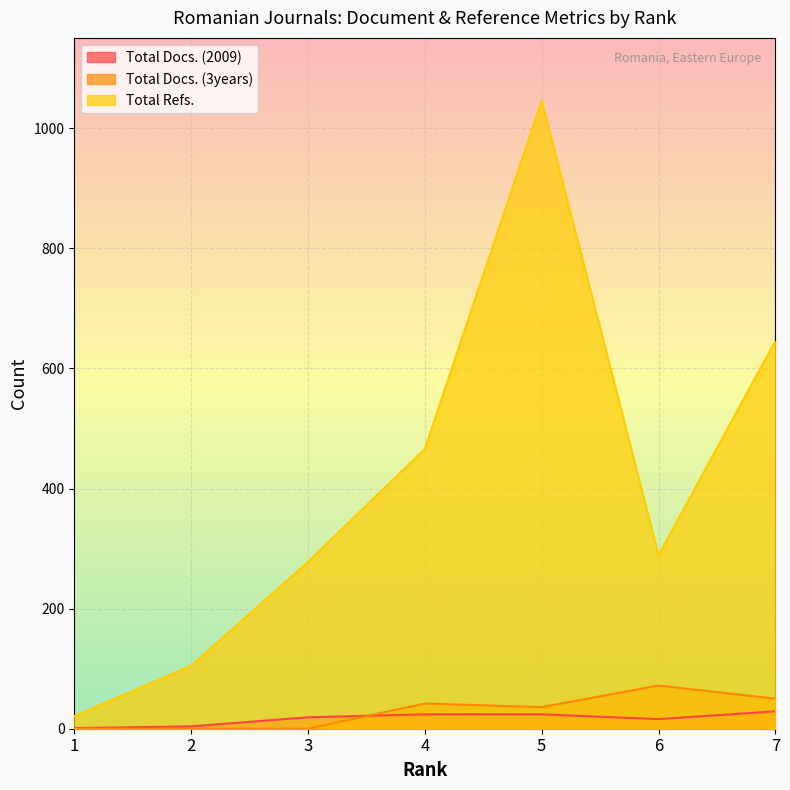

How many lines are shown in the chart?

3